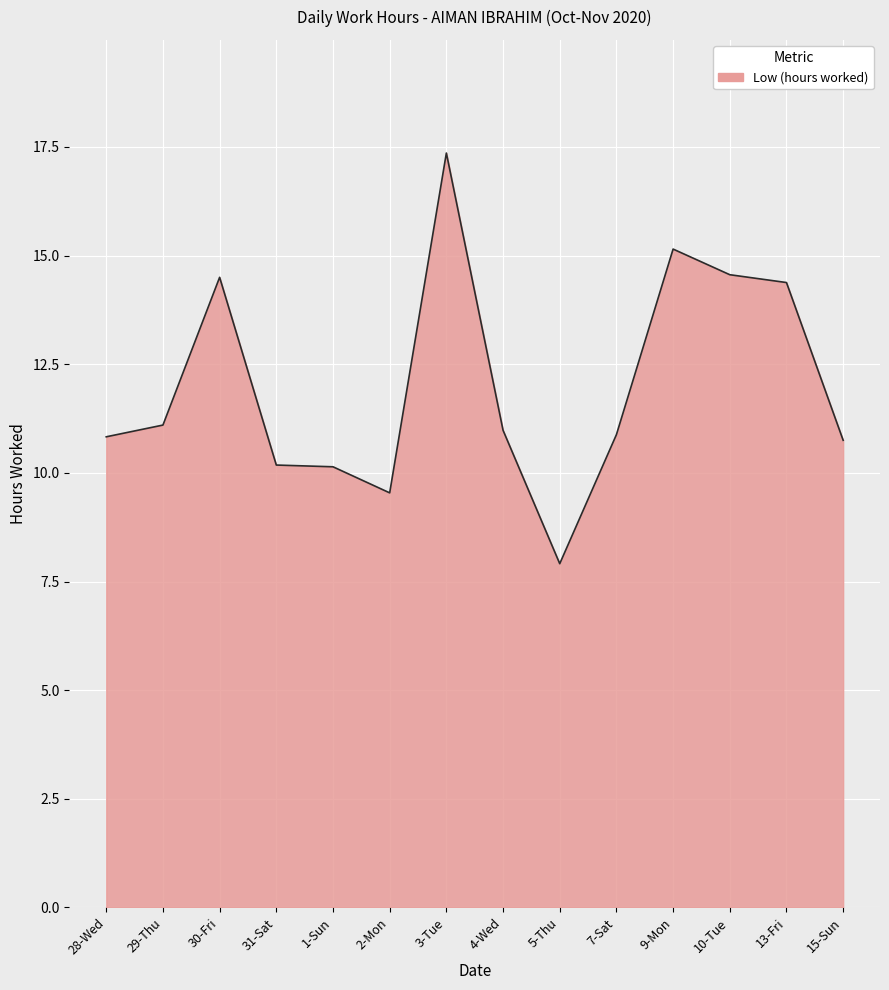

Approximately how many times larger is the value at 7-Sat compared to 13-Fri?

0.8